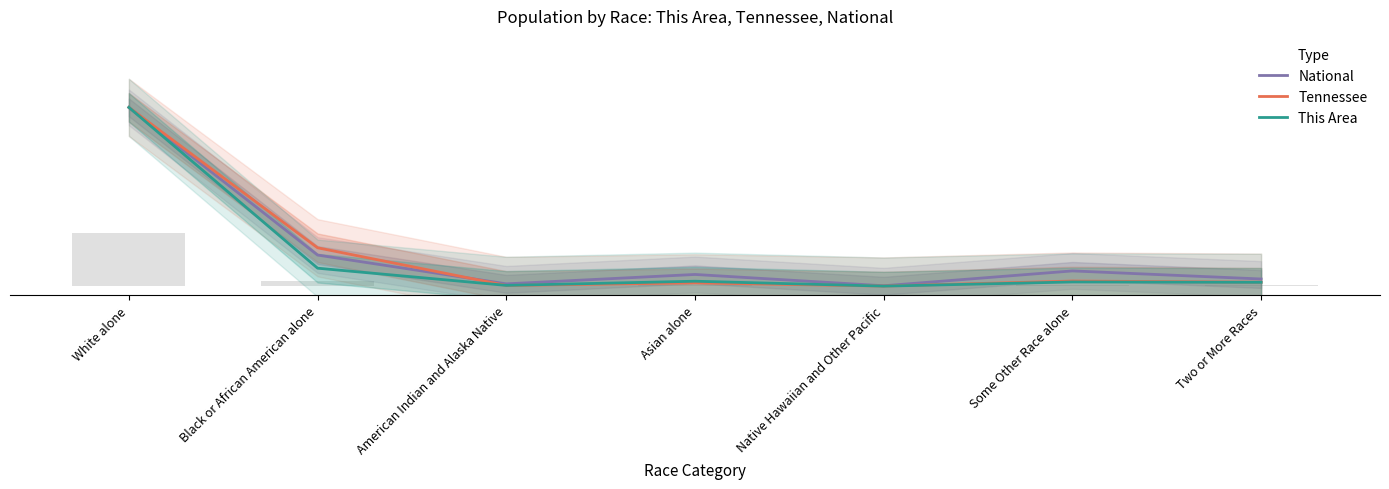

How many groups of bars are there?

7